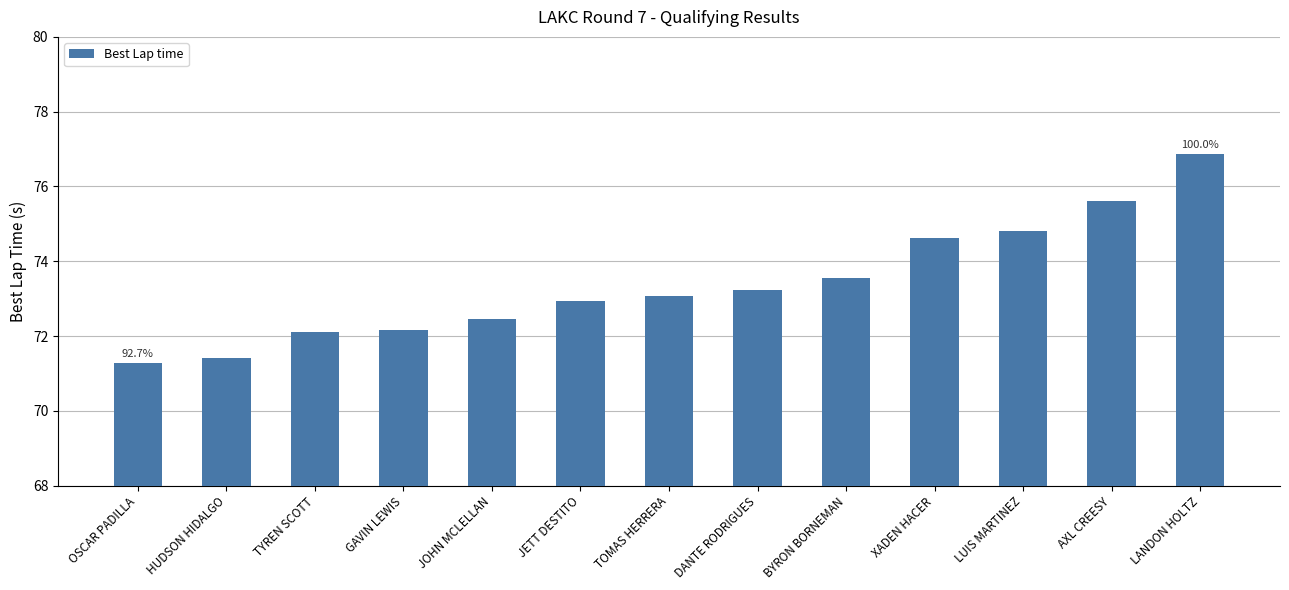

Reading left to right, transcribe all the data shown in this chart.

71.3	71.4	72.1	72.2	72.5	72.9	73.1	73.2	73.5	74.6	74.8	75.6	76.9